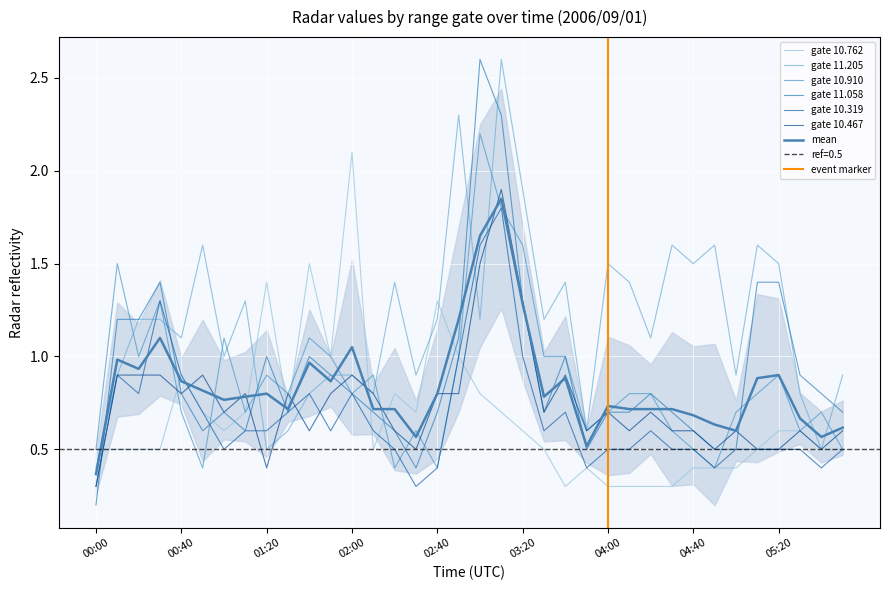

Reading left to right, what are all the values shown in this chart?

10.762: 00:00=0.5	00:10=0.5	00:20=0.5	00:30=0.5	00:40=0.9	00:50=0.7	01:00=0.6	01:10=0.7	01:20=1.4	01:30=0.7	01:40=1.5	01:50=1.0	02:00=2.1	02:10=0.5	02:20=0.8	02:30=0.7	02:40=1.3	02:50=1.0	03:00=0.8	03:10=0.7	03:20=0.6	03:30=0.5	03:40=0.3	03:50=0.4	04:00=0.3	04:10=0.3	04:20=0.3	04:30=0.3	04:40=0.4	04:50=0.4	05:00=0.4	05:10=0.5	05:20=0.6	05:30=0.6	05:40=0.5	05:50=0.5
11.205: 00:00=0.4	00:10=0.9	00:20=1.2	00:30=1.2	00:40=1.1	00:50=1.6	01:00=1.0	01:10=1.3	01:20=0.5	01:30=0.6	01:40=0.8	01:50=0.9	02:00=0.9	02:10=0.8	02:20=1.4	02:30=0.9	02:40=1.2	02:50=2.3	03:00=1.2	03:10=2.6	03:20=1.9	03:30=1.2	03:40=1.4	03:50=0.6	04:00=1.5	04:10=1.4	04:20=1.1	04:30=1.6	04:40=1.5	04:50=1.6	05:00=0.9	05:10=1.6	05:20=1.5	05:30=0.8	05:40=0.5	05:50=0.9
10.910: 00:00=0.5	00:10=1.5	00:20=1.0	00:30=1.3	00:40=0.7	00:50=0.4	01:00=1.1	01:10=0.7	01:20=0.9	01:30=0.8	01:40=1.1	01:50=1.0	02:00=0.8	02:10=0.9	02:20=0.4	02:30=0.6	02:40=0.4	02:50=1.0	03:00=2.2	03:10=1.8	03:20=1.6	03:30=1.0	03:40=1.0	03:50=0.6	04:00=0.7	04:10=0.8	04:20=0.8	04:30=0.6	04:40=0.5	04:50=0.4	05:00=0.7	05:10=0.8	05:20=0.9	05:30=0.6	05:40=0.7	05:50=0.5
11.058: 00:00=0.2	00:10=1.2	00:20=1.2	00:30=1.4	00:40=0.8	00:50=0.6	01:00=0.7	01:10=0.6	01:20=1.0	01:30=0.7	01:40=1.0	01:50=0.9	02:00=0.8	02:10=0.7	02:20=0.6	02:30=0.4	02:40=0.7	02:50=1.1	03:00=2.6	03:10=2.3	03:20=1.3	03:30=0.7	03:40=1.0	03:50=0.5	04:00=0.7	04:10=0.7	04:20=0.8	04:30=0.7	04:40=0.6	04:50=0.5	05:00=0.5	05:10=1.4	05:20=1.4	05:30=0.9	05:40=0.8	05:50=0.7
10.319: 00:00=0.3	00:10=0.9	00:20=0.8	00:30=1.3	00:40=0.9	00:50=0.7	01:00=0.5	01:10=0.6	01:20=0.6	01:30=0.7	01:40=0.8	01:50=0.6	02:00=0.8	02:10=0.6	02:20=0.5	02:30=0.3	02:40=0.4	02:50=1.0	03:00=1.6	03:10=1.8	03:20=1.0	03:30=0.6	03:40=0.7	03:50=0.4	04:00=0.5	04:10=0.5	04:20=0.6	04:30=0.5	04:40=0.5	04:50=0.4	05:00=0.5	05:10=0.5	05:20=0.5	05:30=0.5	05:40=0.4	05:50=0.5
10.467: 00:00=0.3	00:10=0.9	00:20=0.9	00:30=0.9	00:40=0.8	00:50=0.9	01:00=0.7	01:10=0.8	01:20=0.4	01:30=0.8	01:40=0.6	01:50=0.8	02:00=0.9	02:10=0.8	02:20=0.6	02:30=0.5	02:40=0.8	02:50=0.8	03:00=1.5	03:10=1.9	03:20=1.3	03:30=0.7	03:40=0.9	03:50=0.6	04:00=0.7	04:10=0.6	04:20=0.7	04:30=0.6	04:40=0.6	04:50=0.5	05:00=0.6	05:10=0.5	05:20=0.5	05:30=0.6	05:40=0.5	05:50=0.6